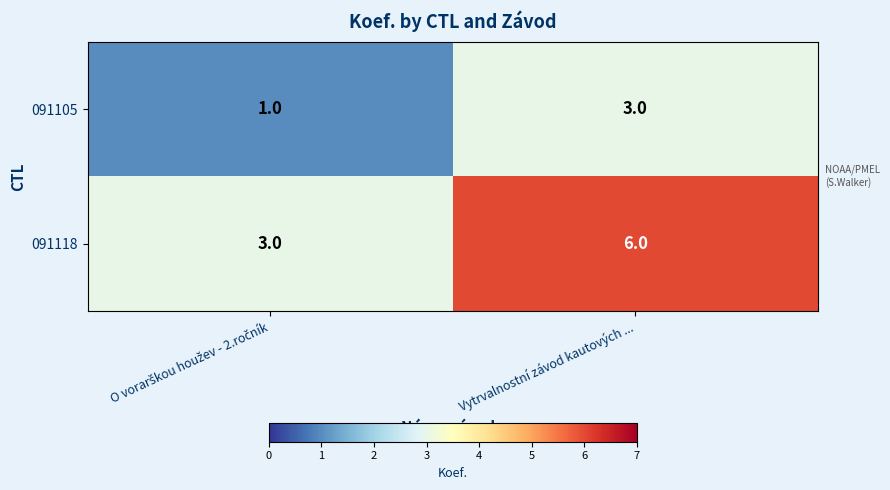

Which series has the largest range (max minus min)?

091118